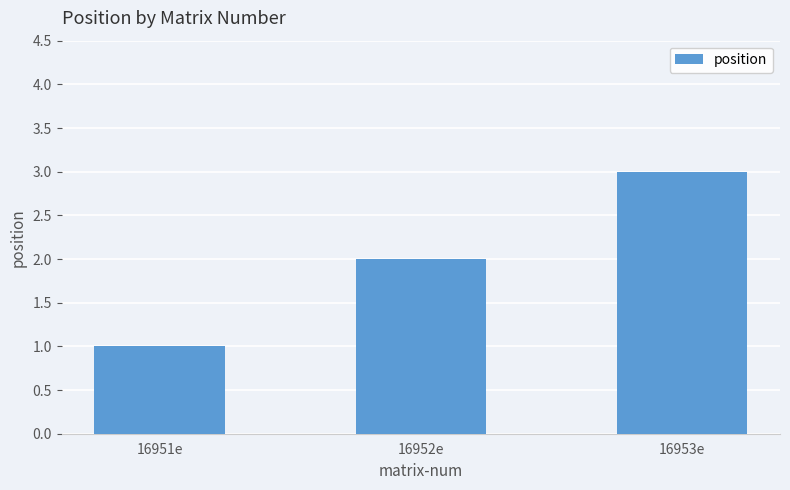

Approximately how many times larger is the value at 16952e compared to 16953e?

0.7